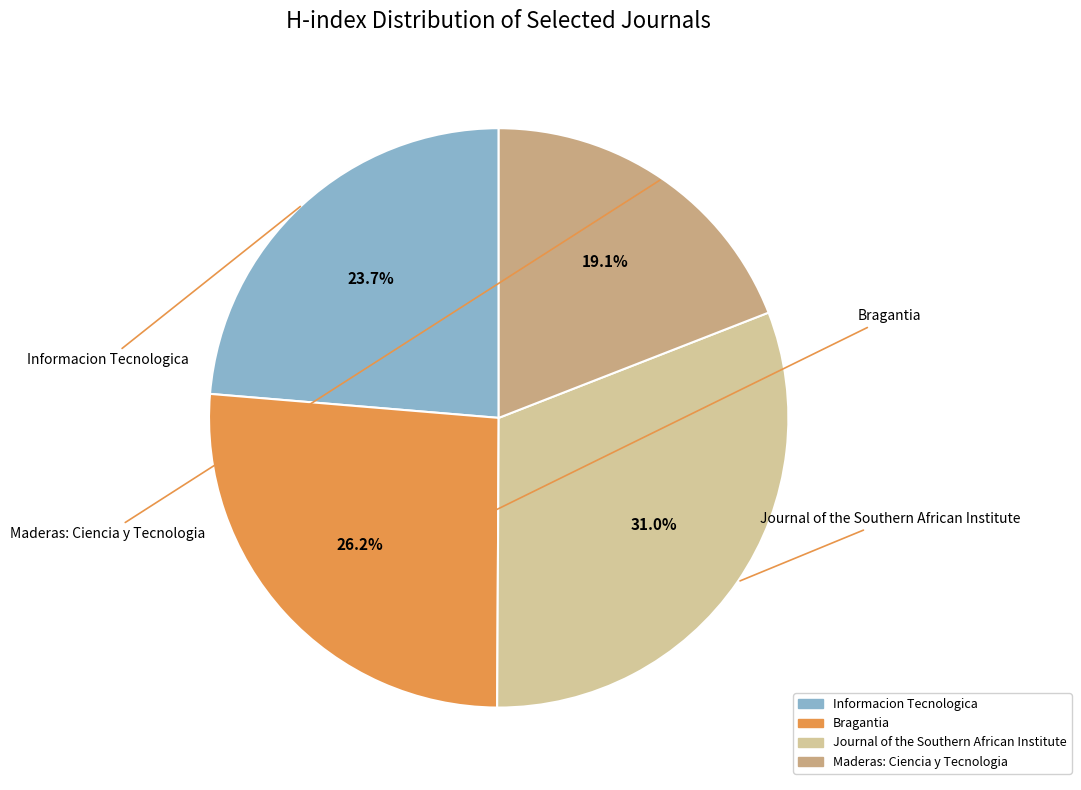

Does Bragantia account for over 50% of the chart?

No